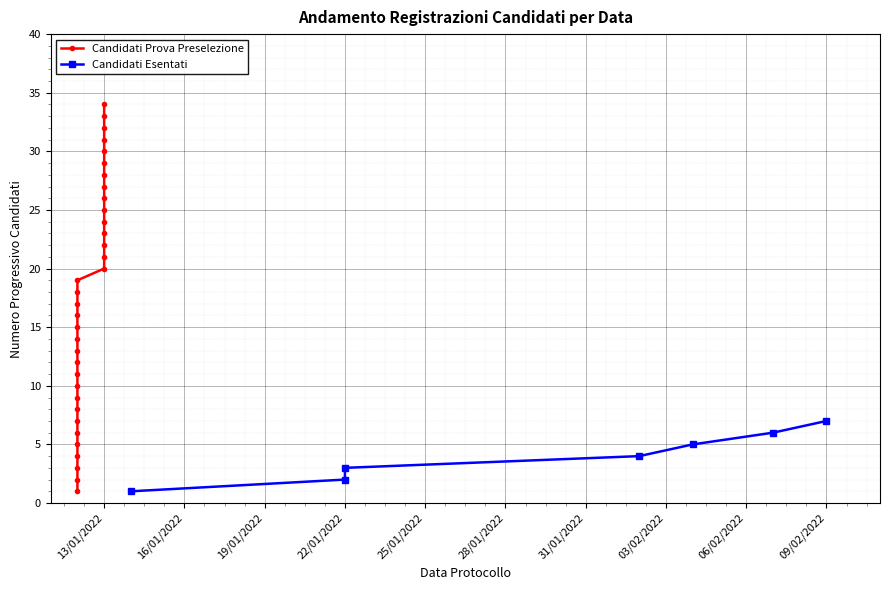

True or false: the data shows 4 at 03/02/2022.

False